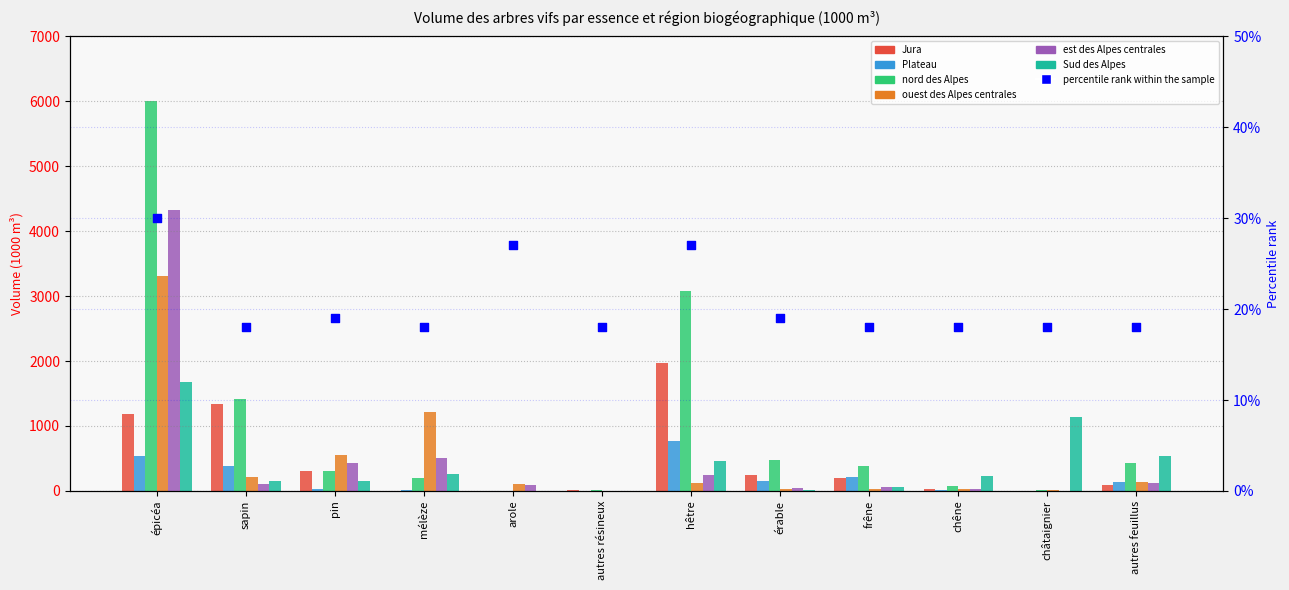

At which category is the sum across all series the highest?

épicéa